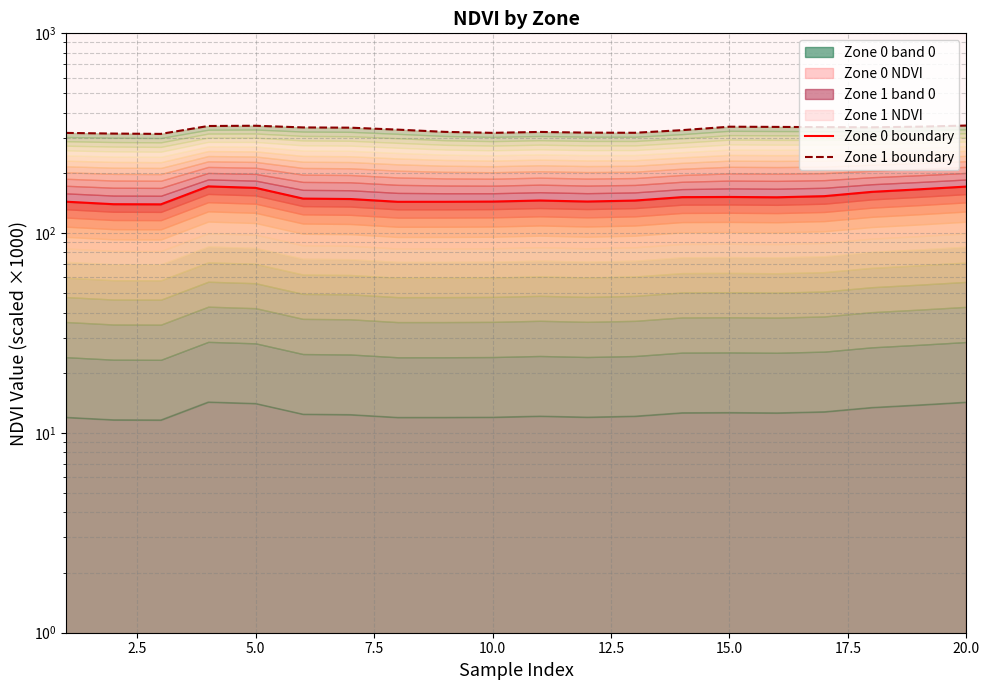

True or false: Zone 0 boundary and Zone 1 boundary intersect in this chart.

False